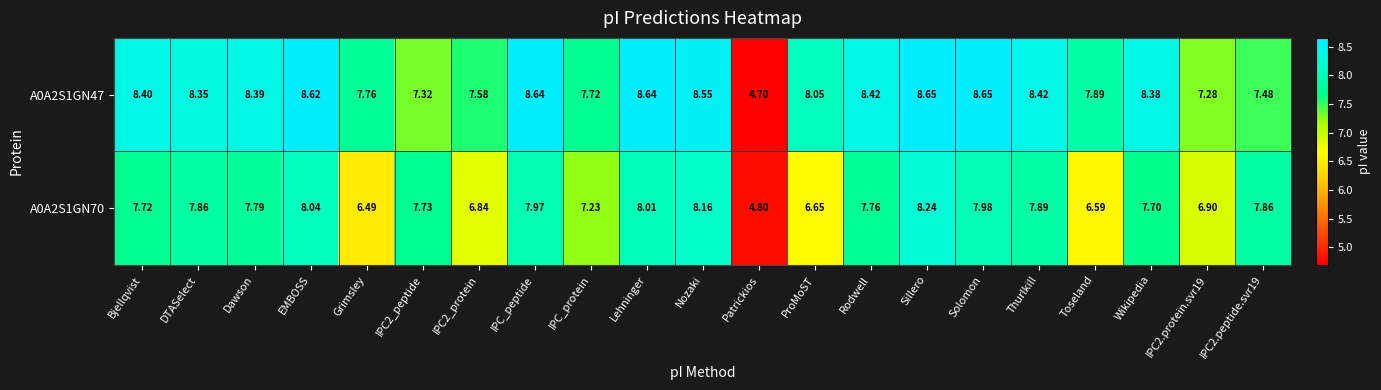

Count the number of data series in this chart.

2